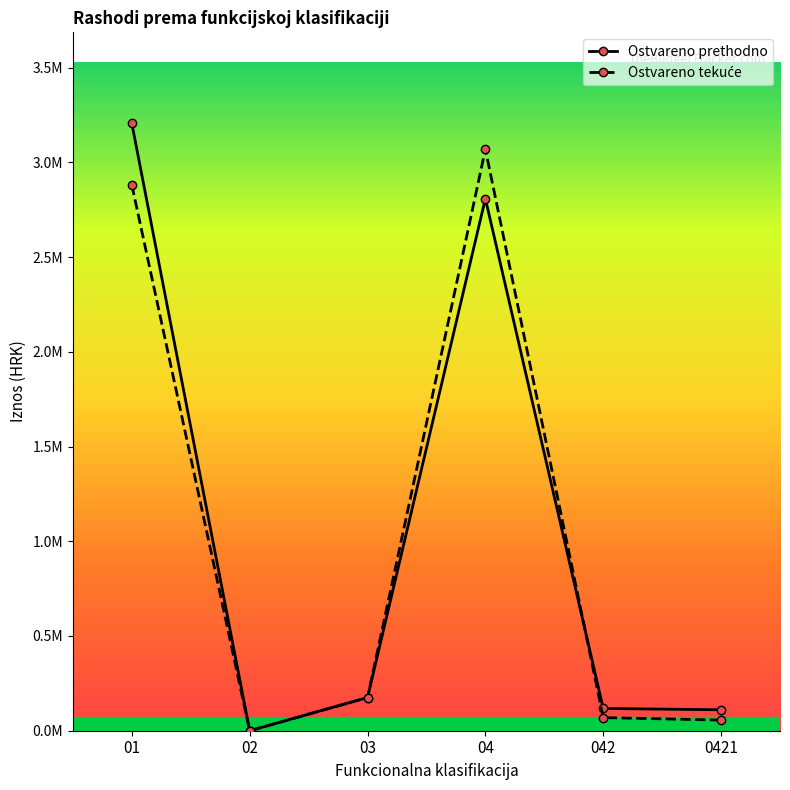

What is the total value across all series at 01?

6085464.5